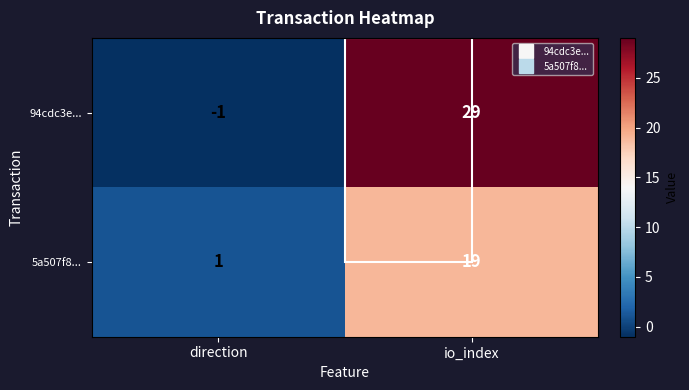

Read the 5a507f8... value at io_index, to the nearest 10.

20